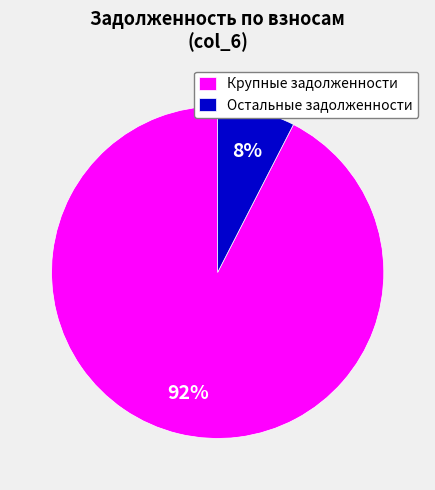

To the nearest percent, what portion does Крупные задолженности represent?

92%